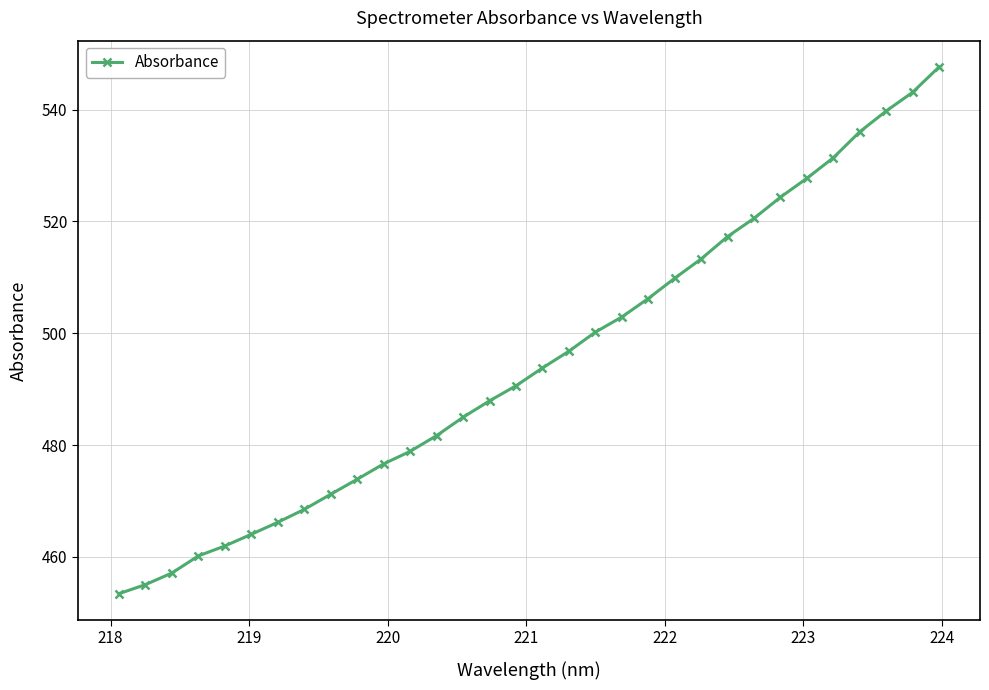

True or false: the data has more than 2 interior local peaks.

False